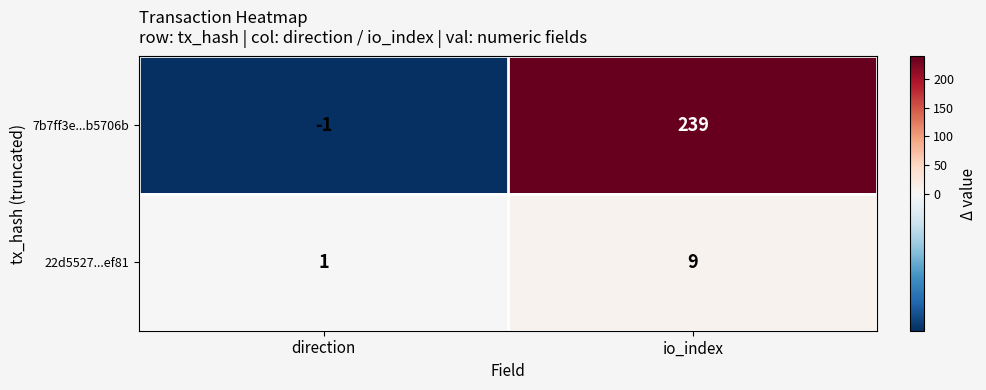

At io_index, list the series in order from smallest to largest.

22d5527...ef81, 7b7ff3e...b5706b